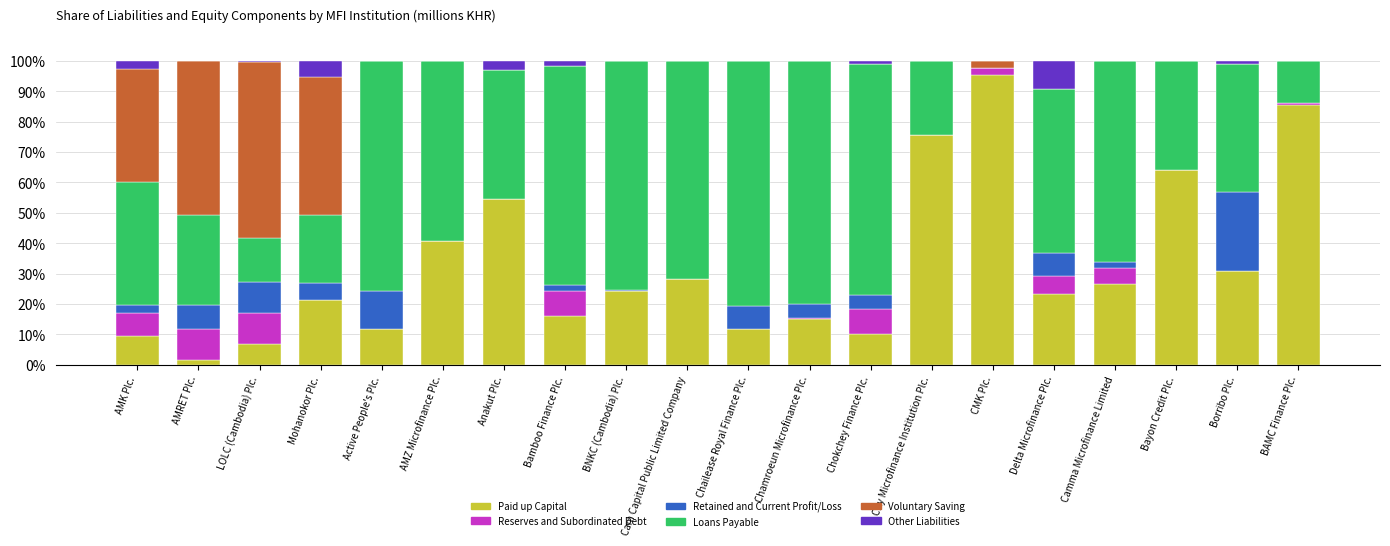

The value of Paid up Capital at Active People's Plc. is 11.9. True or false?

True